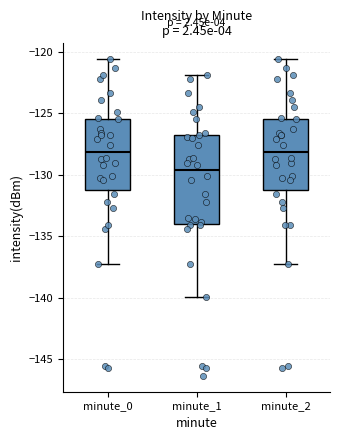

Where is the upper edge of the box for minute_2 on the y-axis? The values are not printed on the chart, so give them approximately, as read against the axis.

-125.5